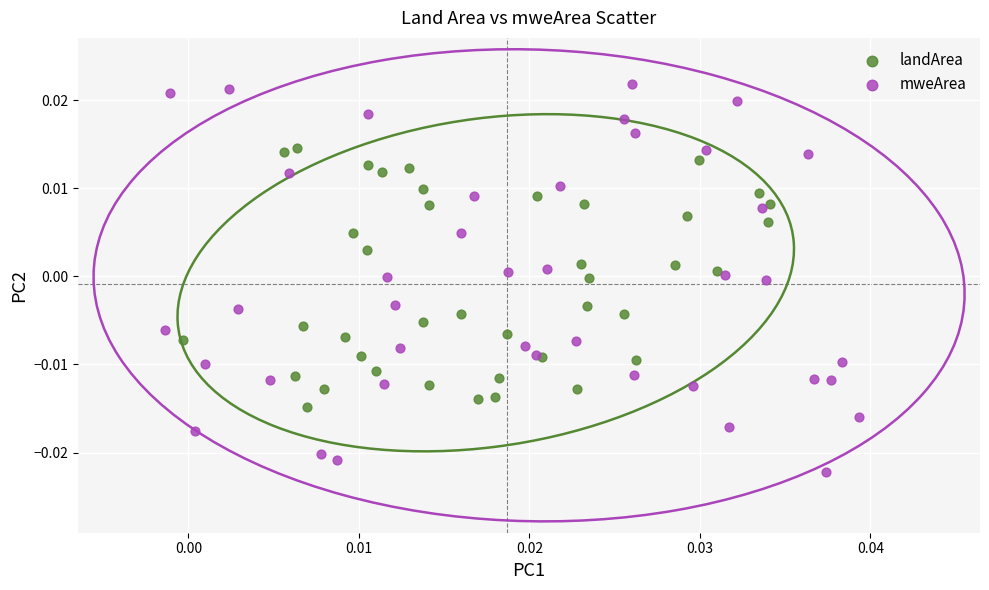

What are all the series names shown in the legend?

landArea, mweArea